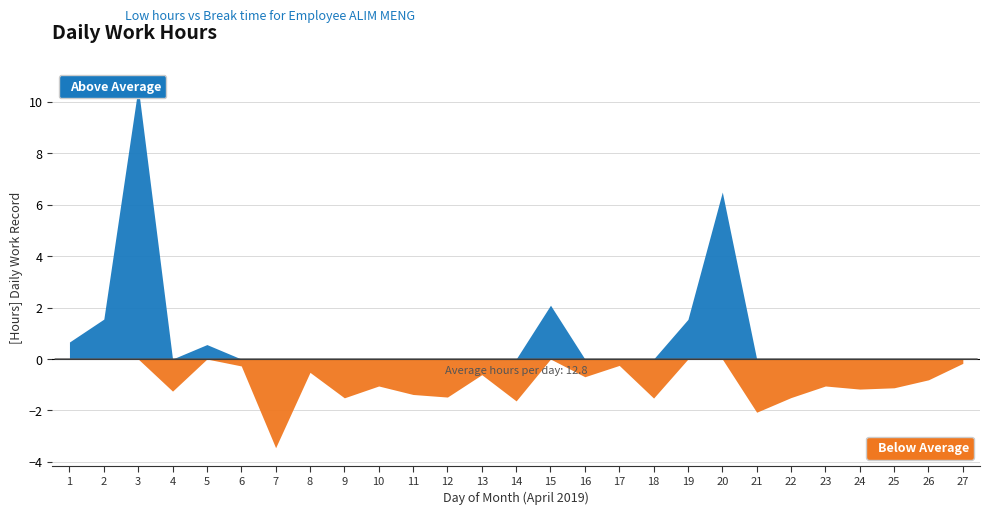

At which category does Low (Hours) reach its first local valley?

4